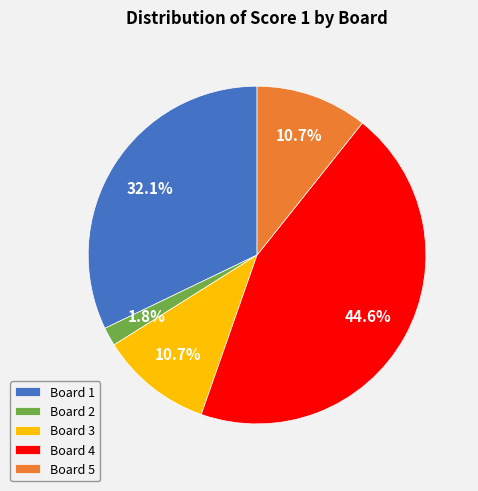

The Board 4 slice represents 45% of the pie. True or false?

True